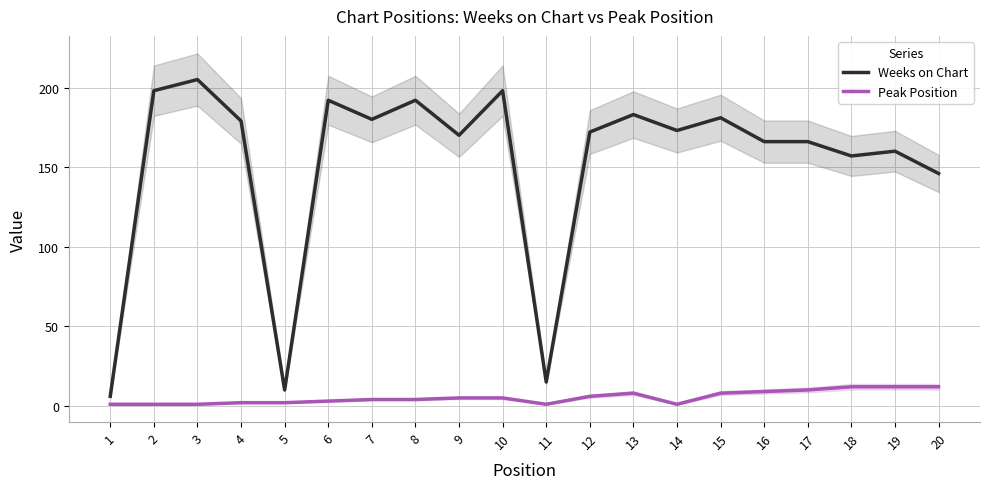

What is the difference between the second highest and second lowest values in the Peak Position series?

11